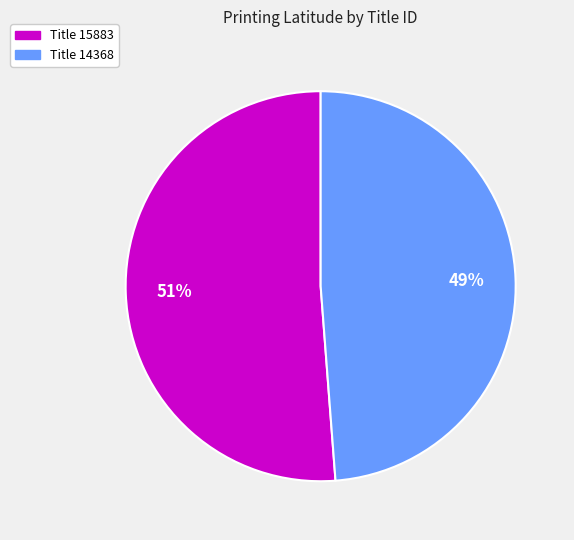

What percentage is the Title 14368 slice, to the nearest percent?

49%